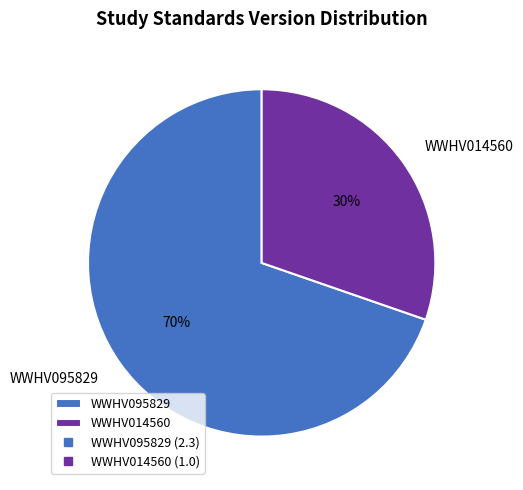

Between WWHV095829 and WWHV014560, which is larger?

WWHV095829